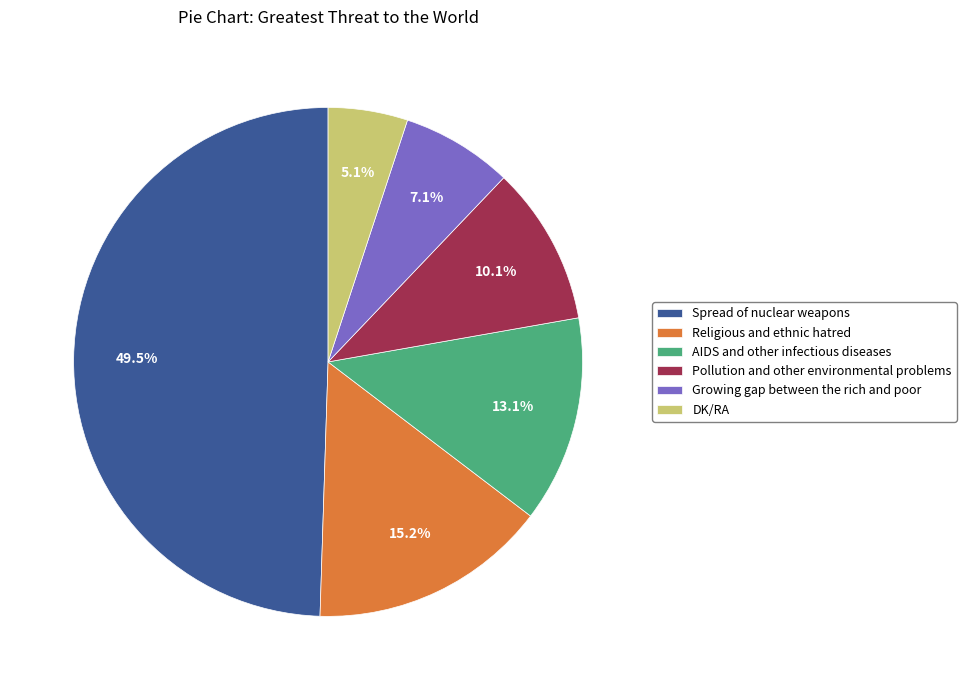

Combined, do Pollution and other environmental problems and AIDS and other infectious diseases account for over 50%?

No